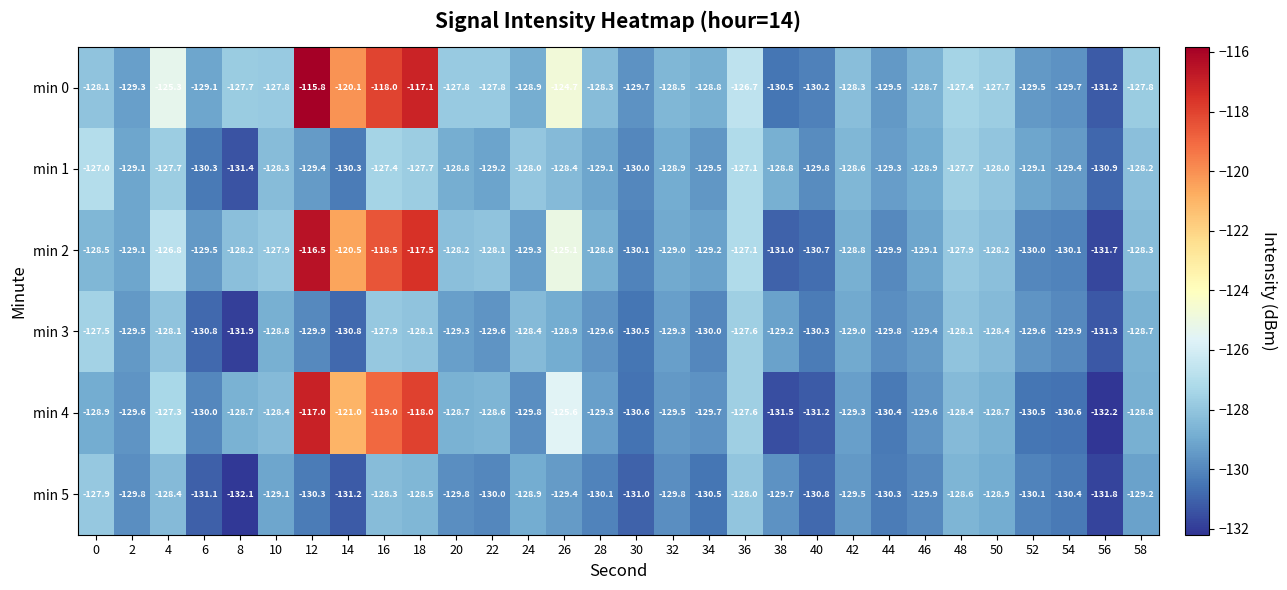

What is the difference between the highest and lowest values at 4?

3.1